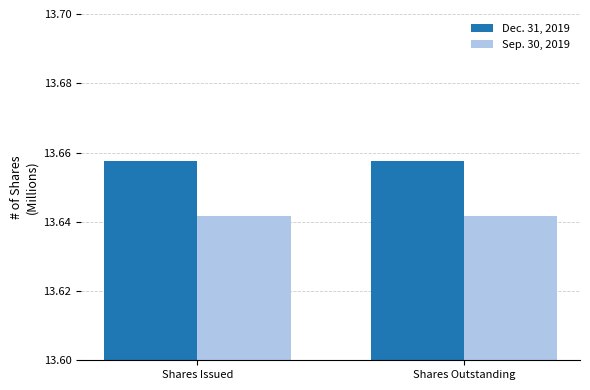

At Shares Issued, list the series in order from largest to smallest.

Dec. 31, 2019, Sep. 30, 2019